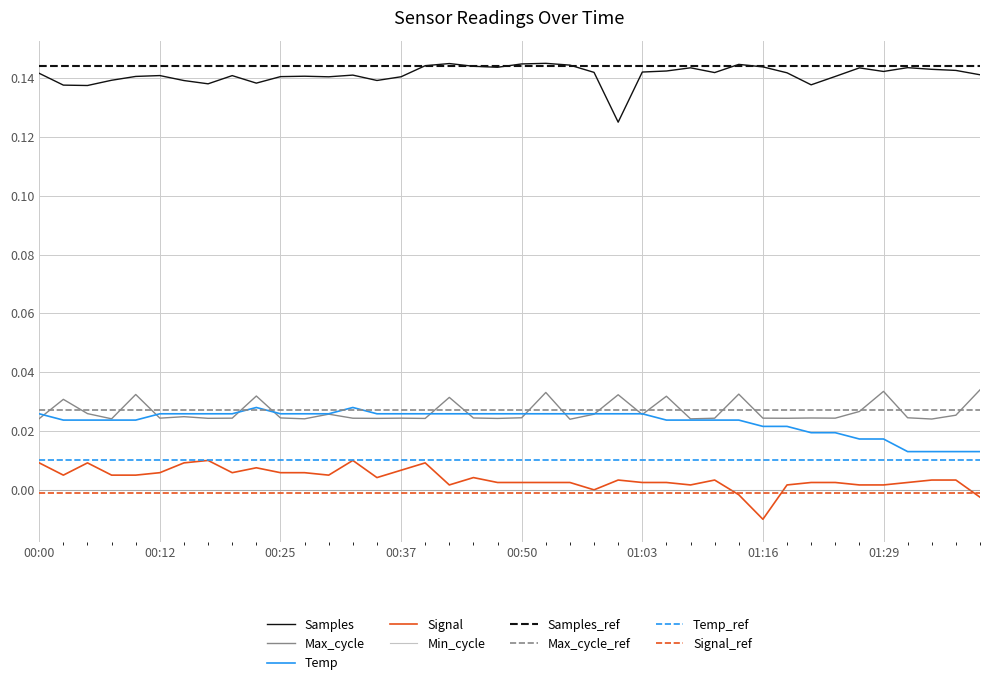

How many lines are shown in the chart?

9